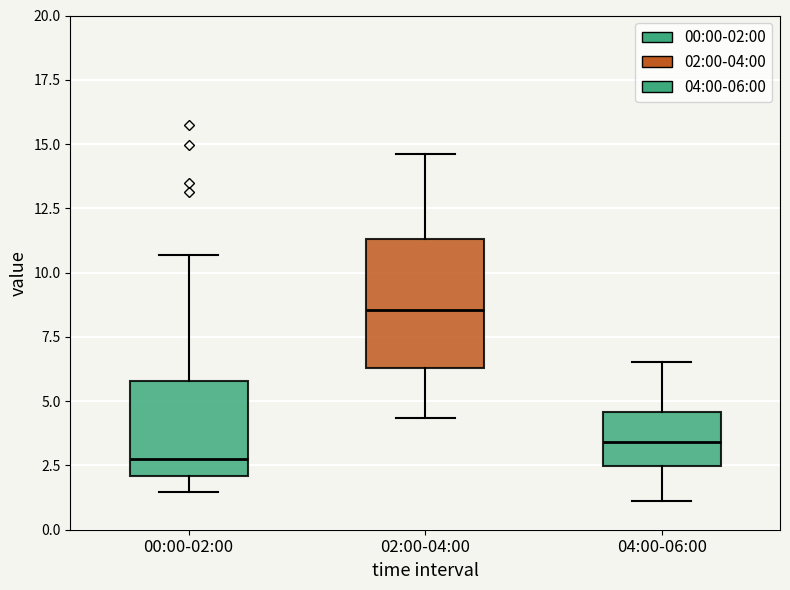

Which box has the lowest median line?

00:00-02:00